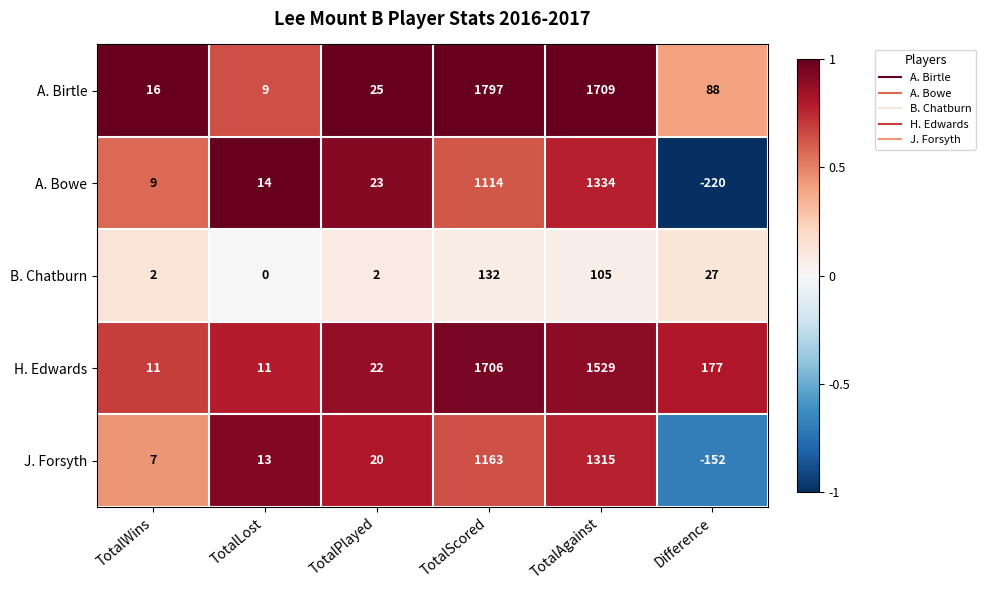

Which series has the widest spread of values?

A. Birtle